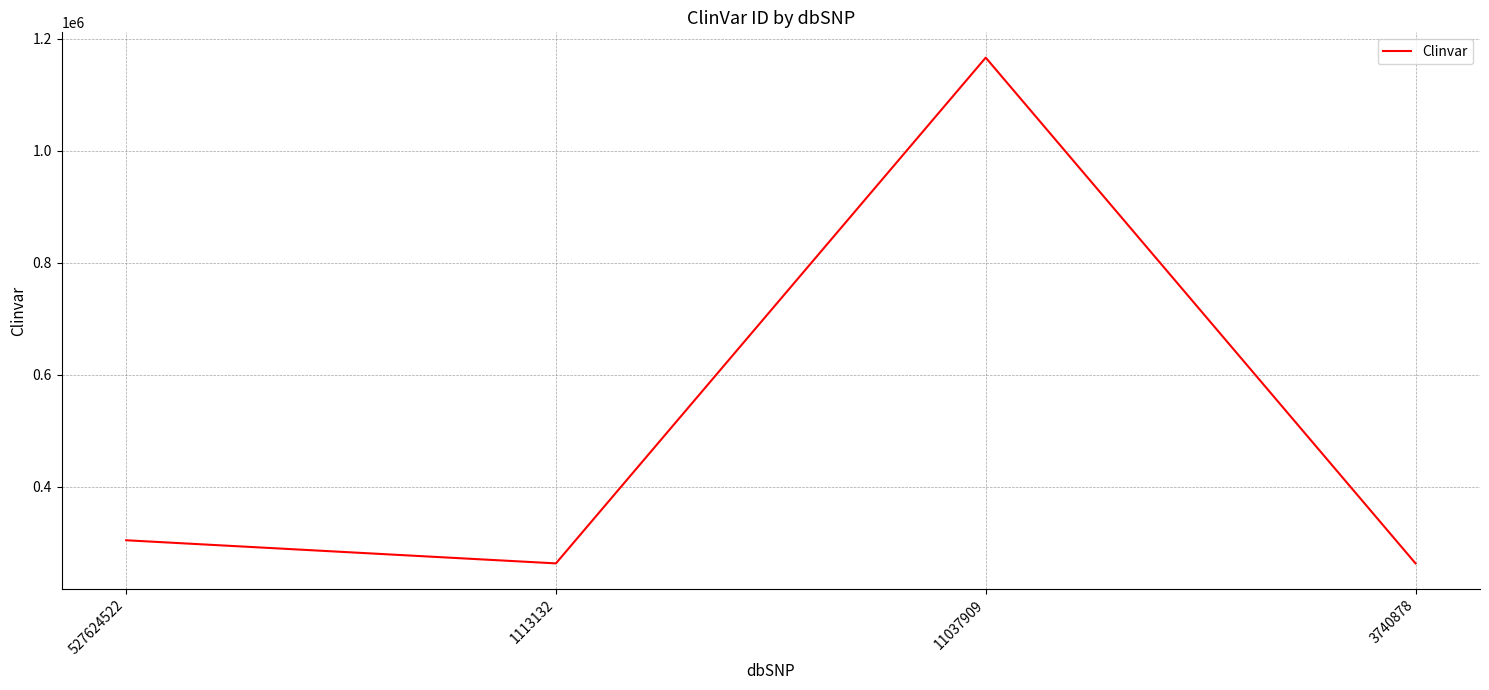

At which label is the value closest to 714696?

527624522